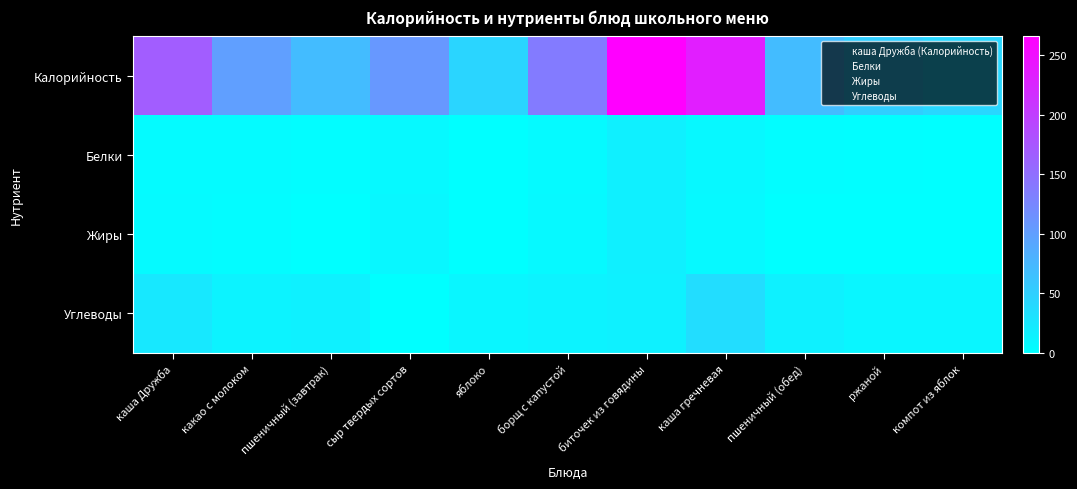

What is the total value across all series at сыр твердых сортов?

123.4